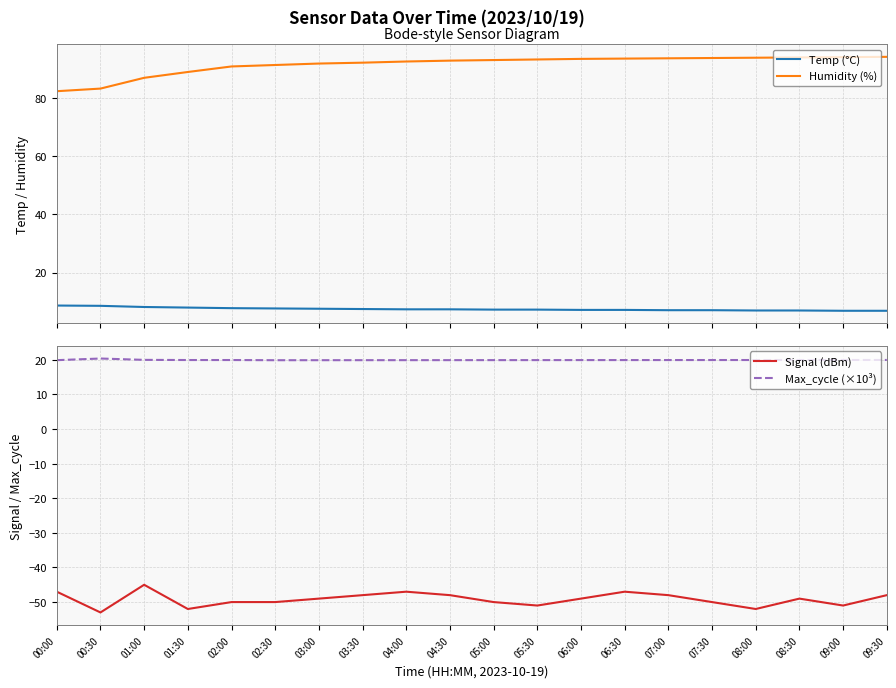

At which category is the sum across all series the highest?

06:30